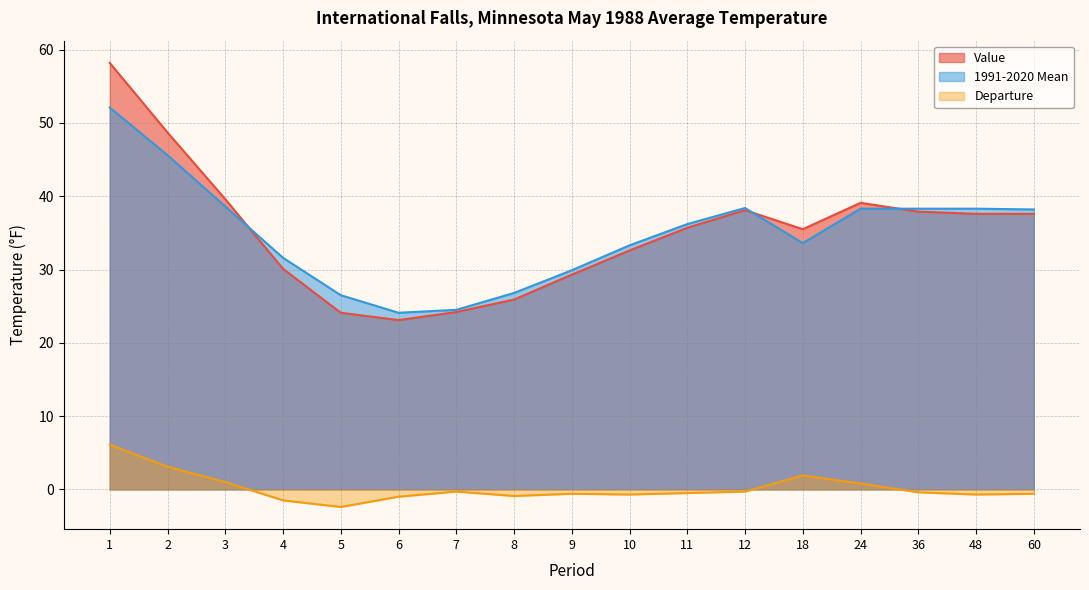

How many lines are shown in the chart?

3